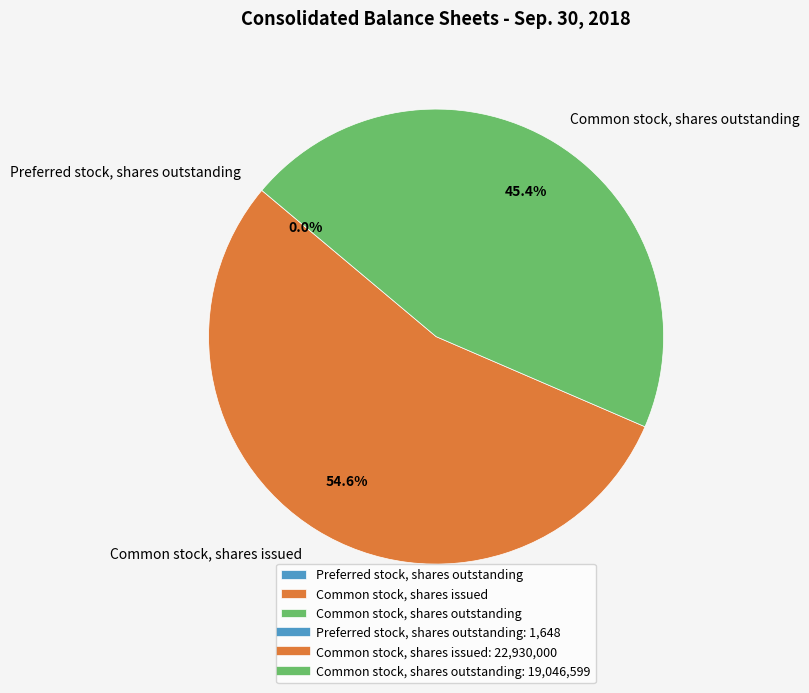

What is the majority slice?

Common stock, shares issued